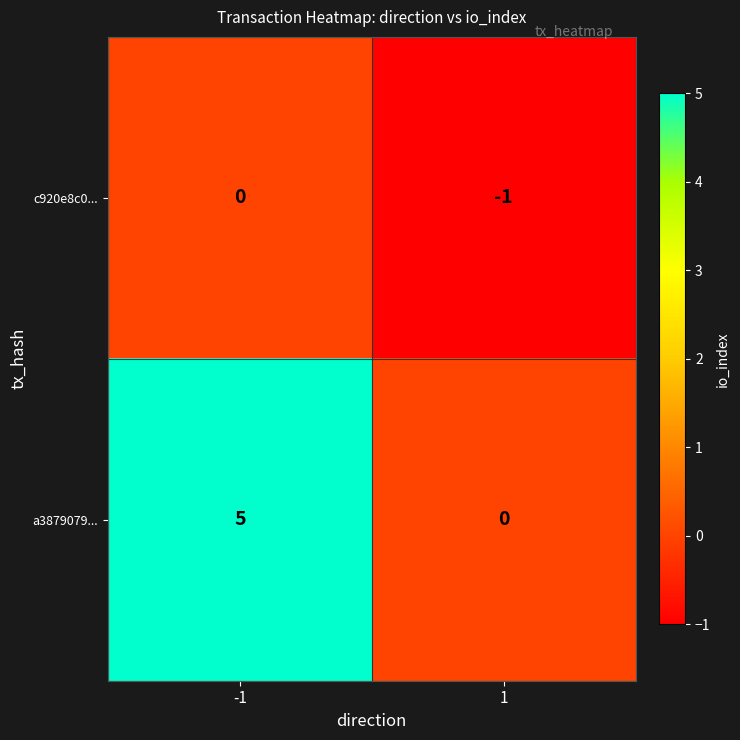

Read the a3879079... value at -1.

5